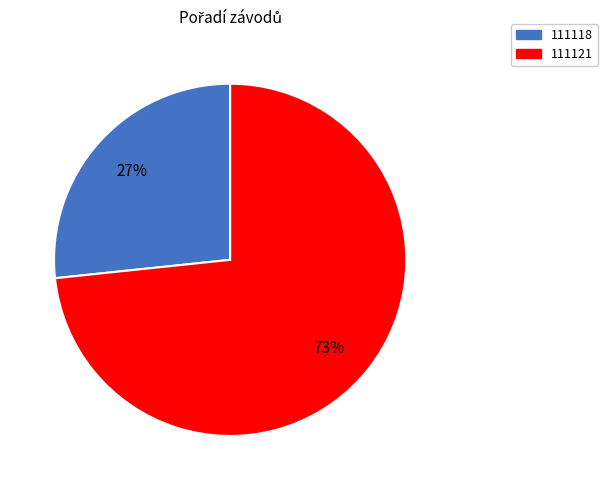

Count the number of slices in the pie.

2